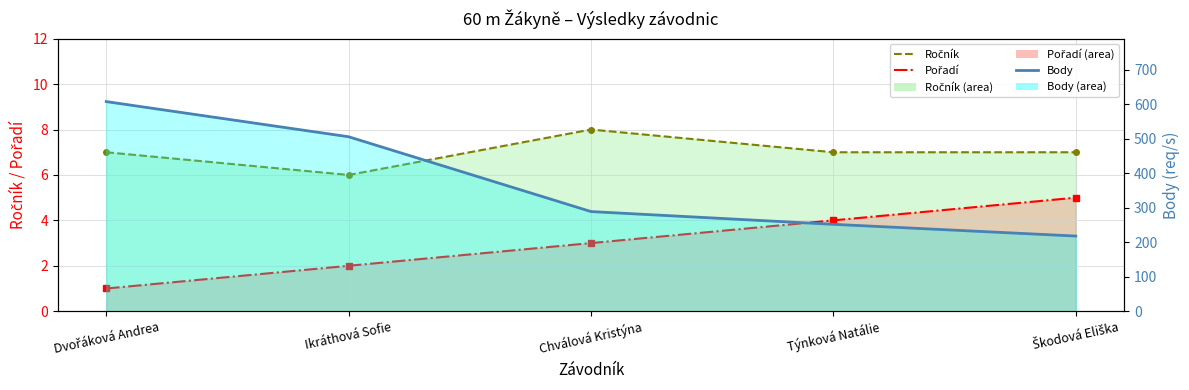

Between Ikráthová Sofie and Týnková Natálie, which is larger?

Týnková Natálie